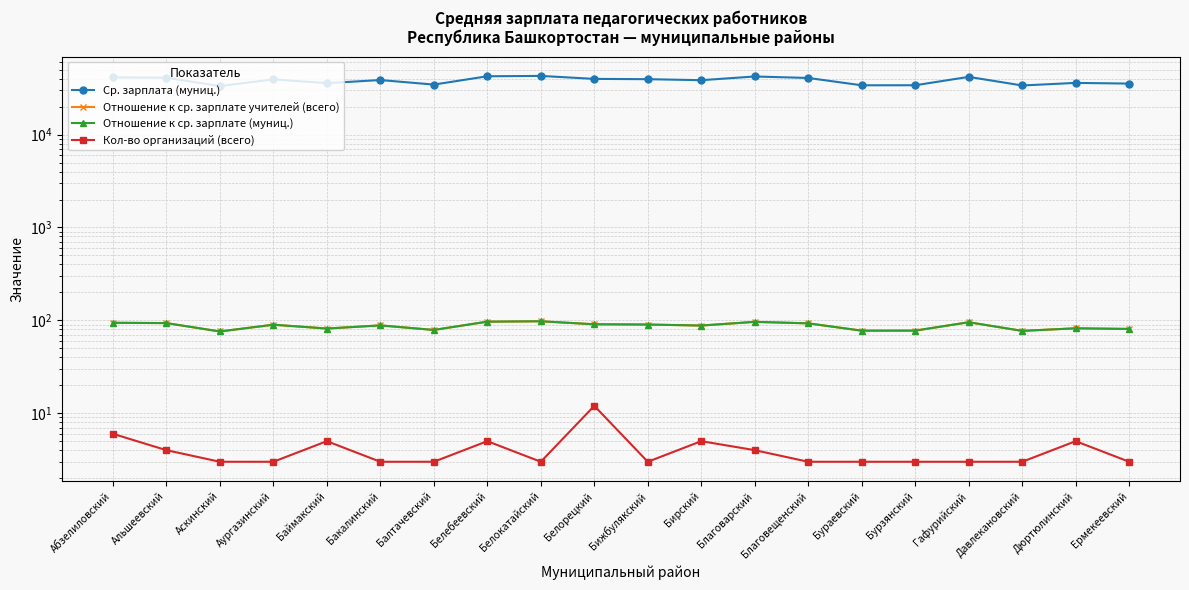

Does the chart have visible grid lines?

Yes